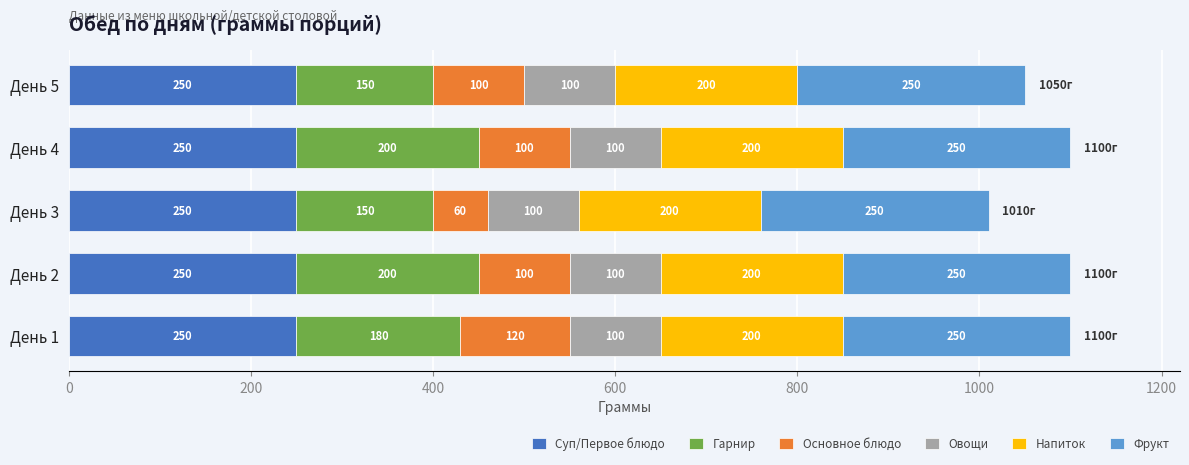

What is the sum of all Суп/Первое блюдо values?

1250